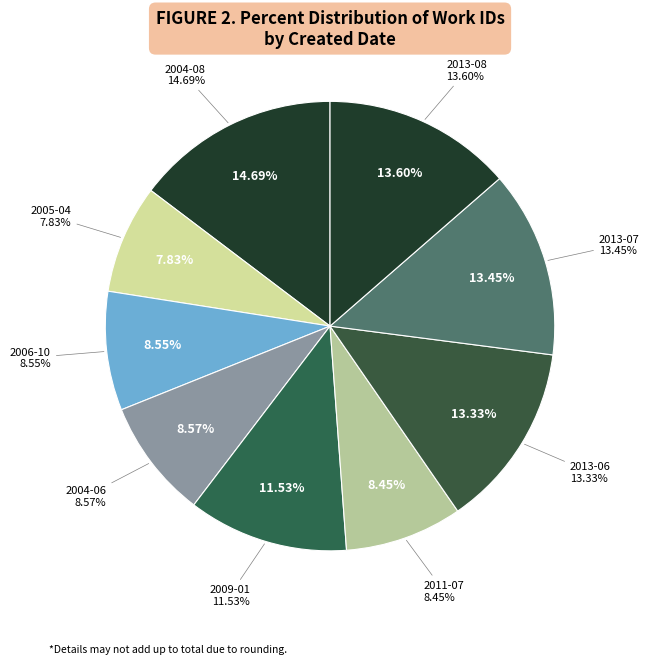

To the nearest percent, what is the combined percentage of 2013-08-21 and 2005-04-25?

21%